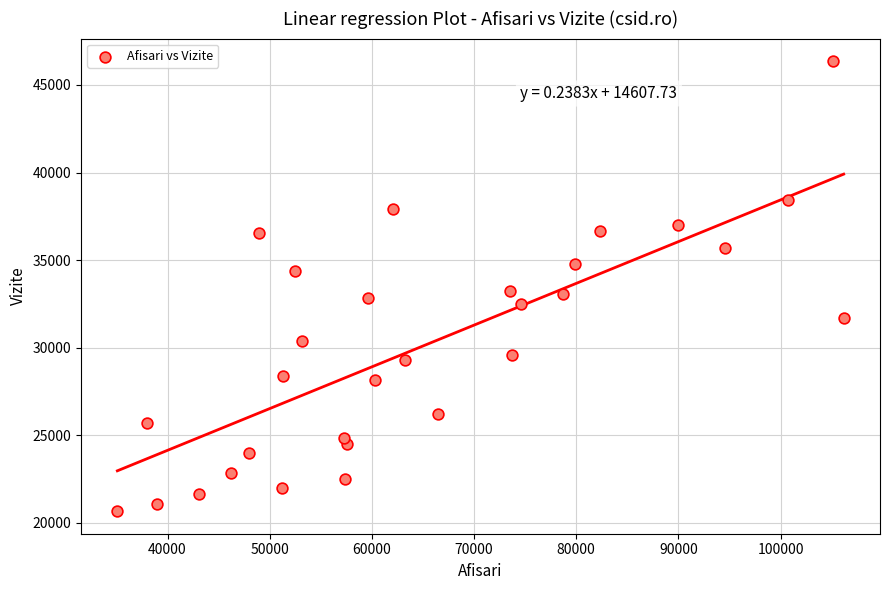

What is the range of X values (max minus min)?

71094